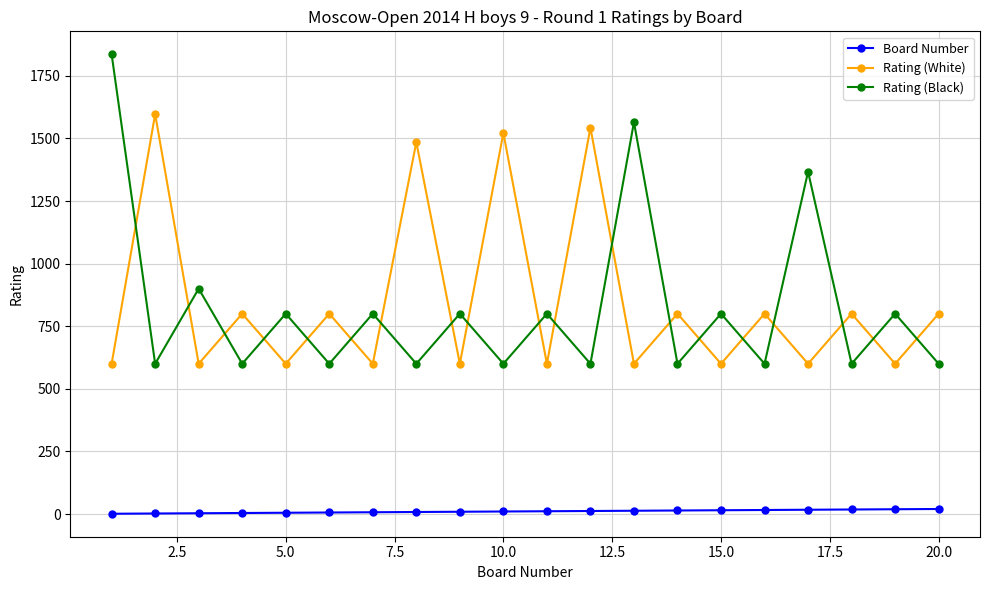

What is the value of the Board Number point at the 18th from the left?

18